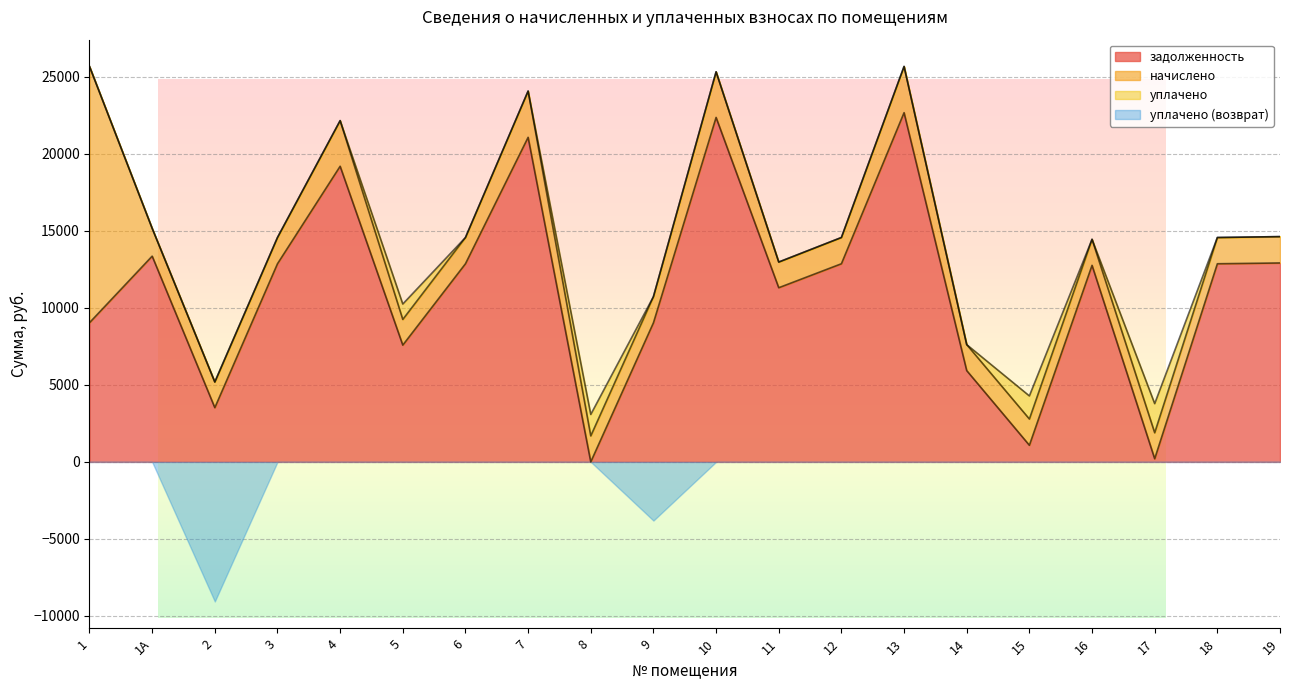

How many values in the начислено series exceed 1704?

12